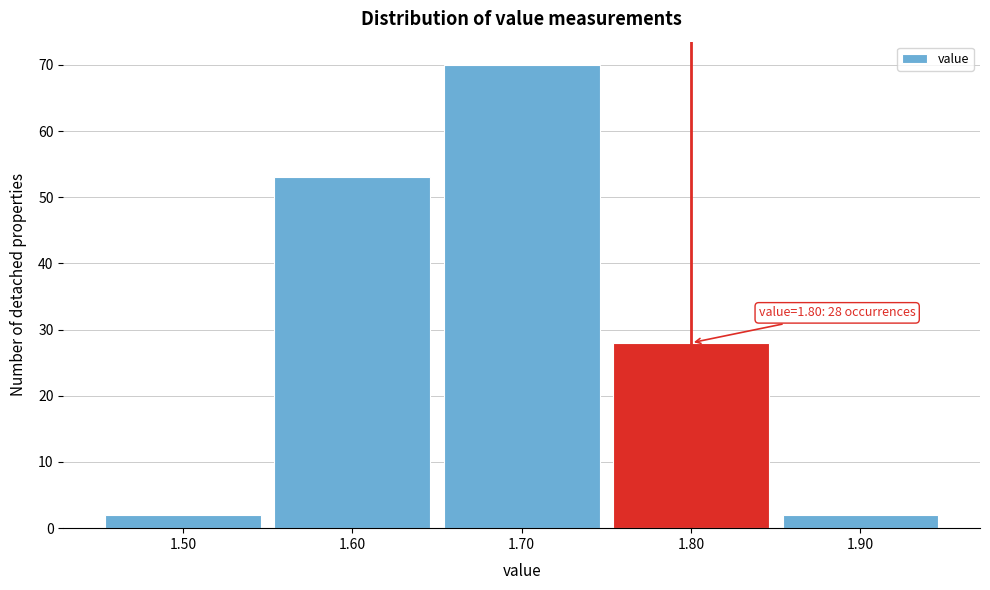

Over which range of the x-axis is the bar tallest?

1.65 to 1.75